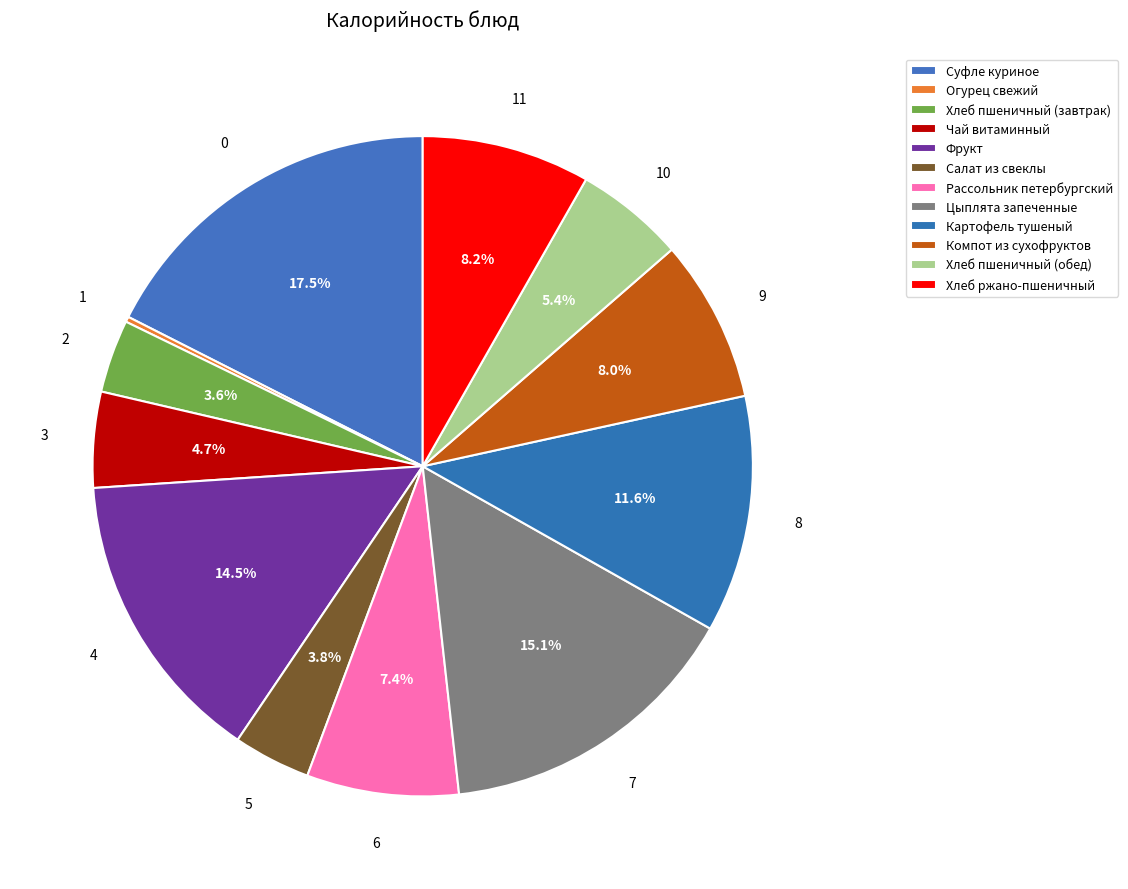

The Хлеб пшеничный (завтрак) slice represents 4% of the pie. True or false?

True